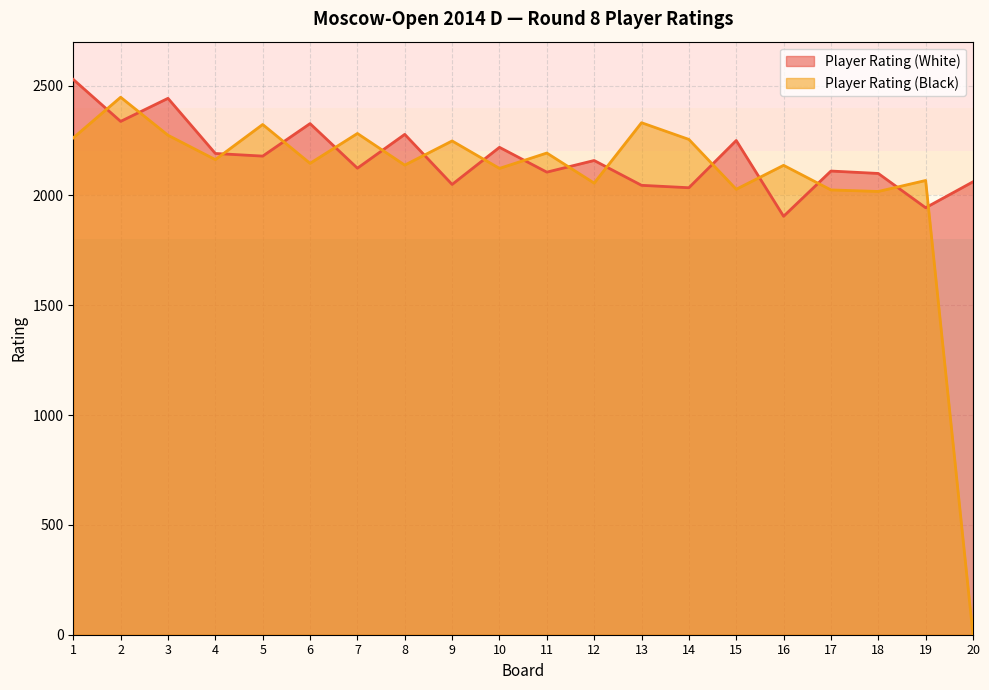

Where does the Player Rating (White) series first go above 2159?

1